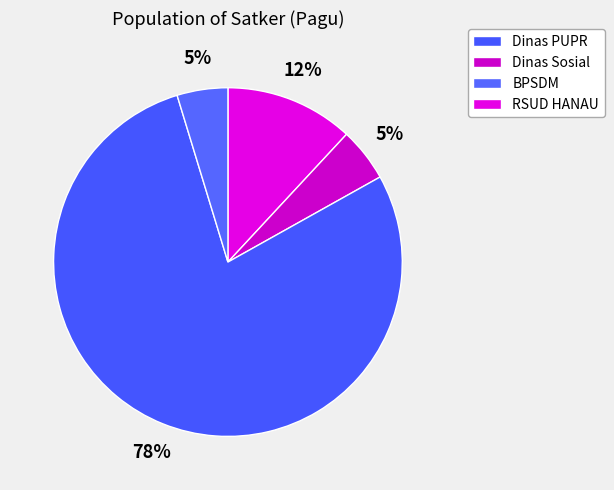

How many segments does this pie chart have?

4